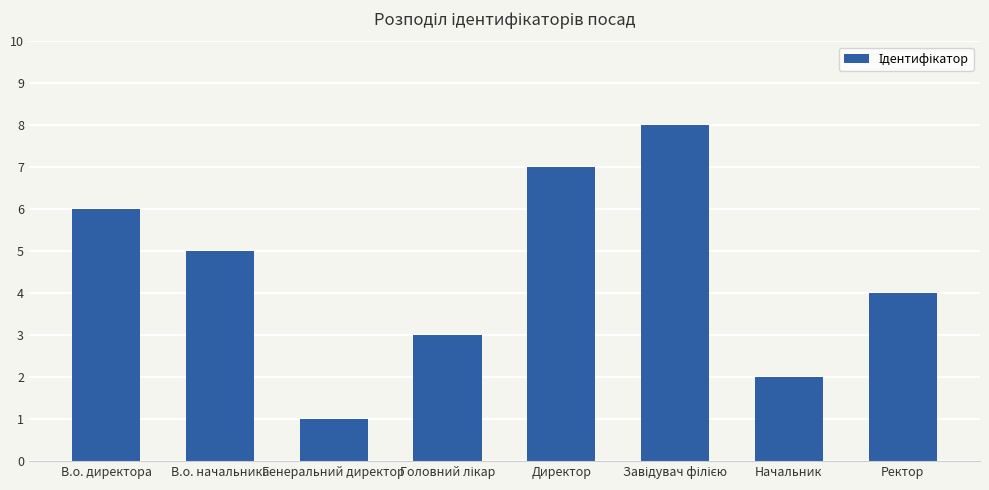

True or false: the data shows 9 at Директор.

False